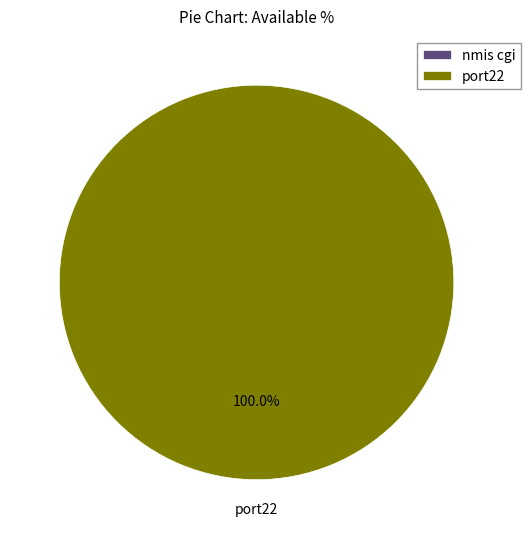

To the nearest percent, what is the difference between the largest and smallest slice percentages?

100%